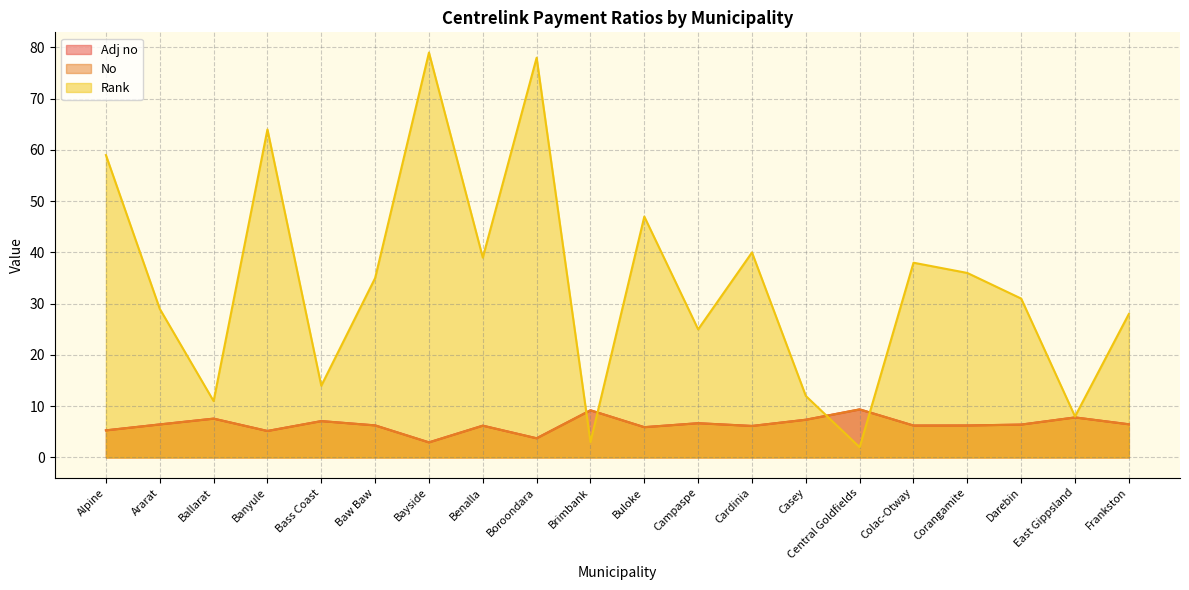

How many distinct data groups are displayed?

3